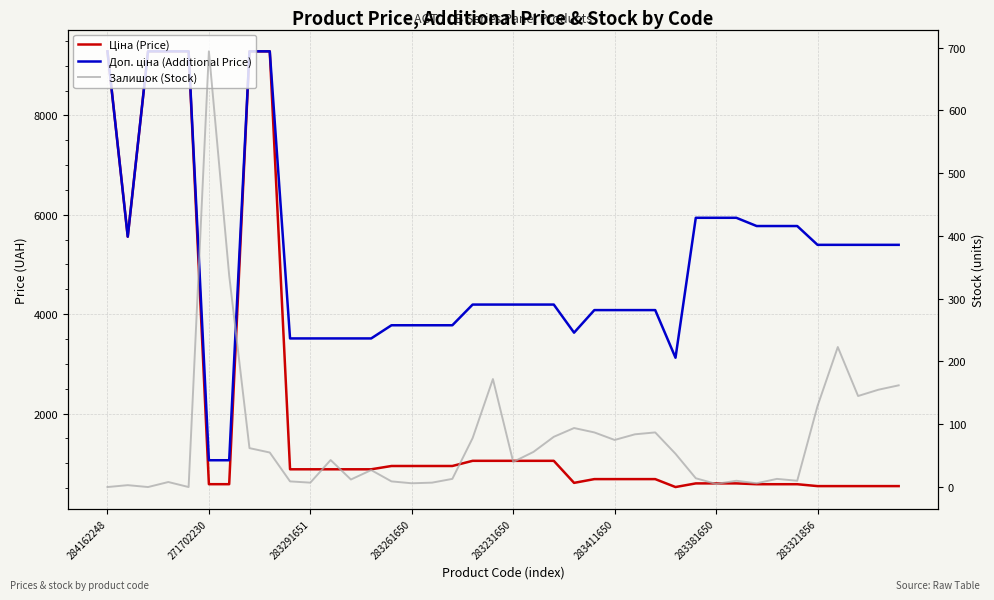

What is the greatest value displayed?

9290.5